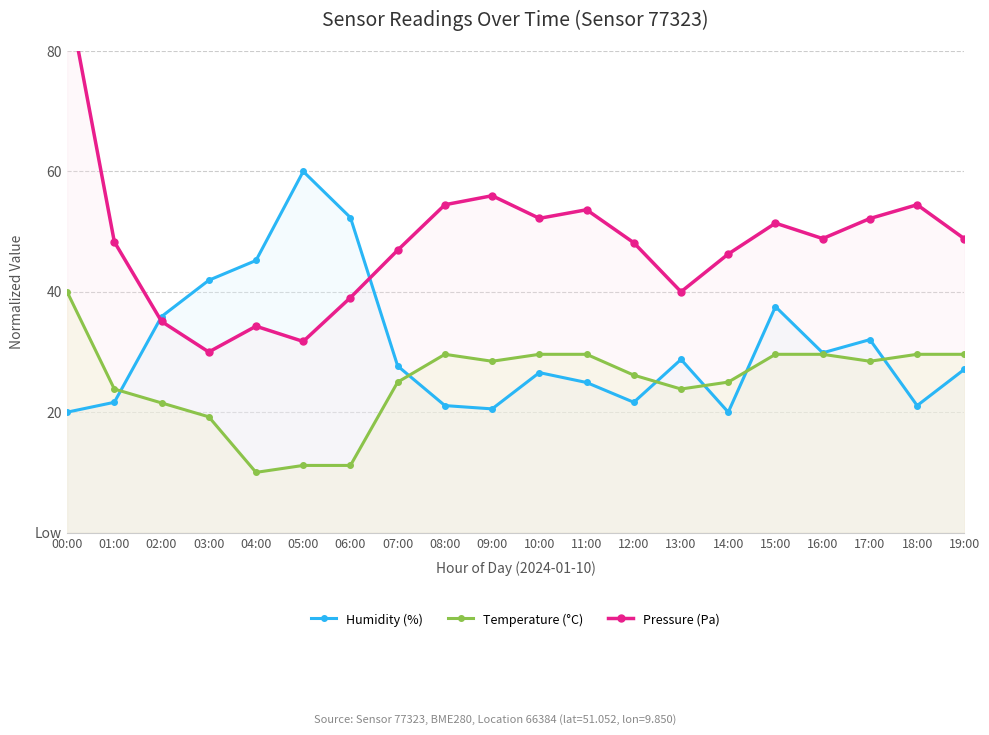

Where is the first local maximum for Humidity (%)?

05:00